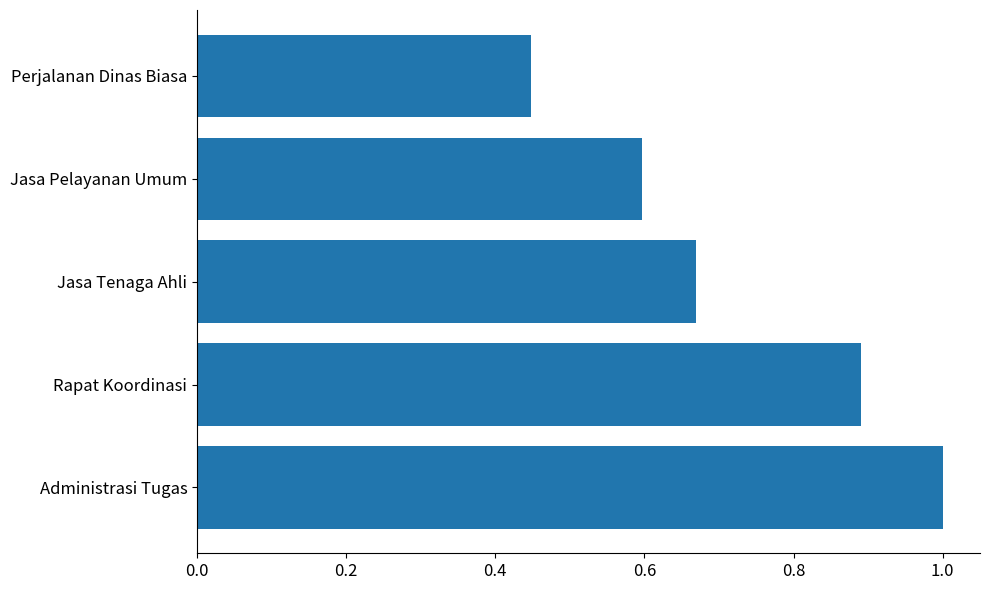

The value at Jasa Pelayanan Umum is 0.8. True or false?

False